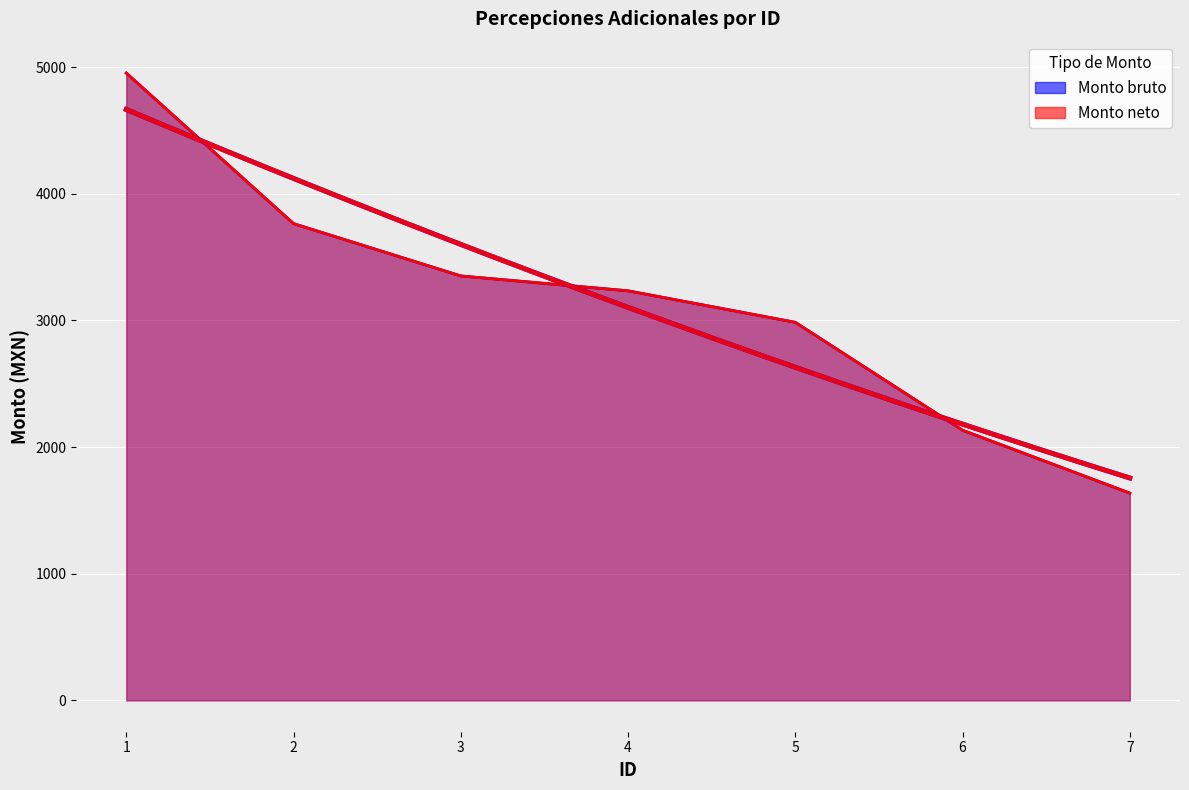

What is the minimum value for Monto neto?

1636.6